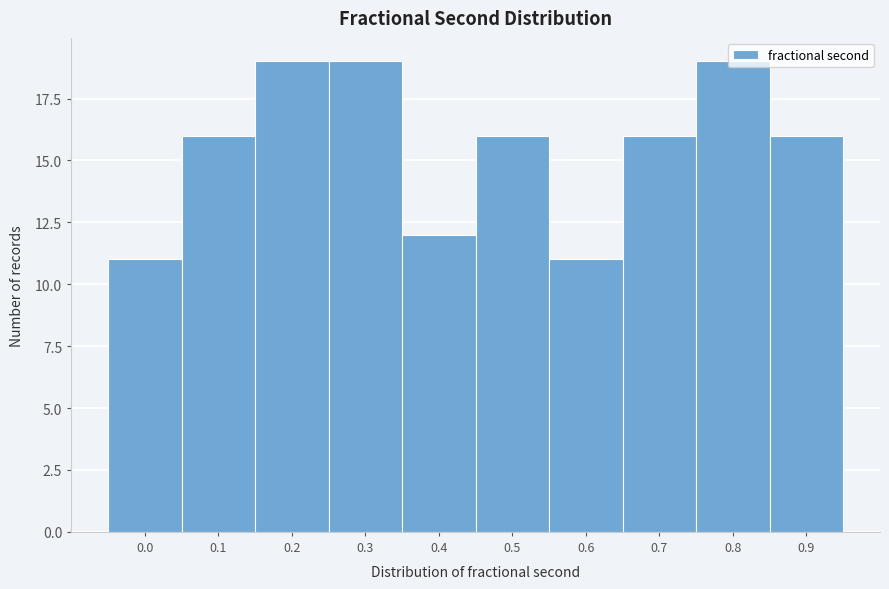

What is the value of the 1st bar from the left?

11